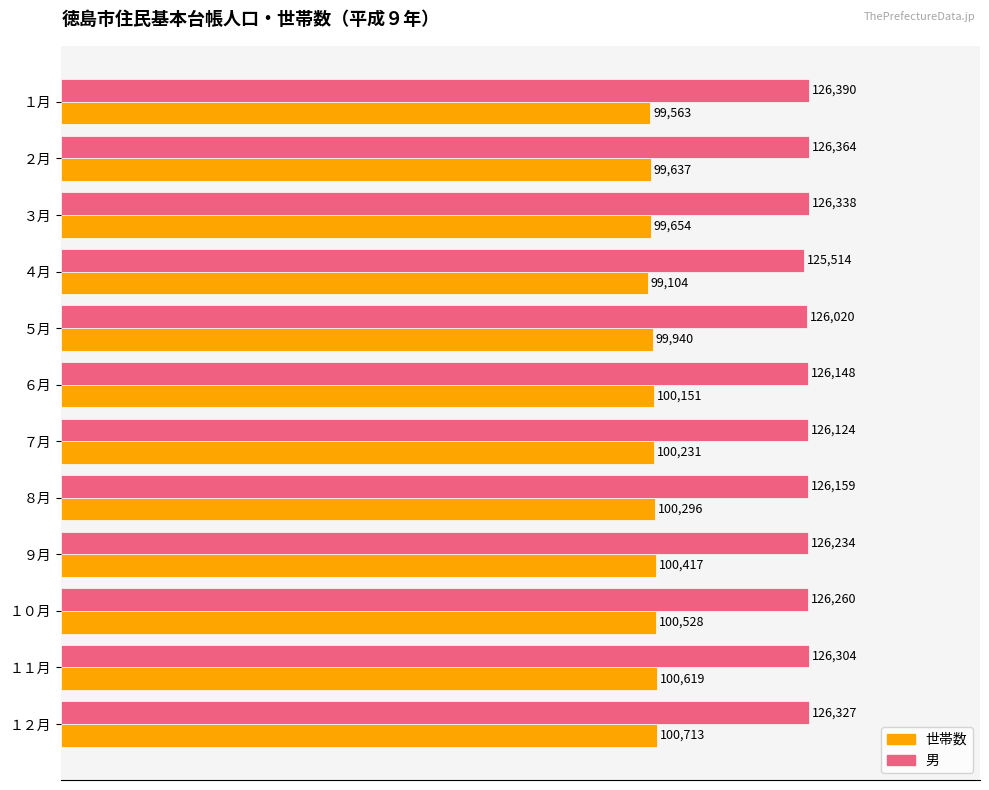

True or false: 男 has a value of 126020 at ５月.

True